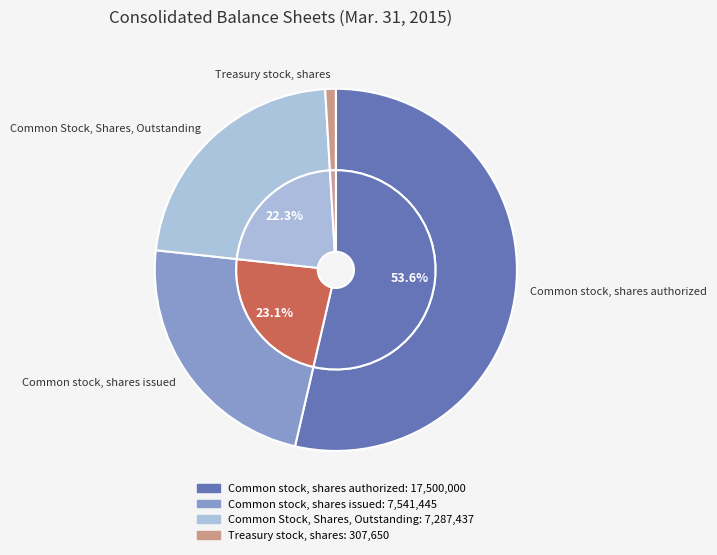

What is the largest slice in the pie chart?

Common stock, shares authorized